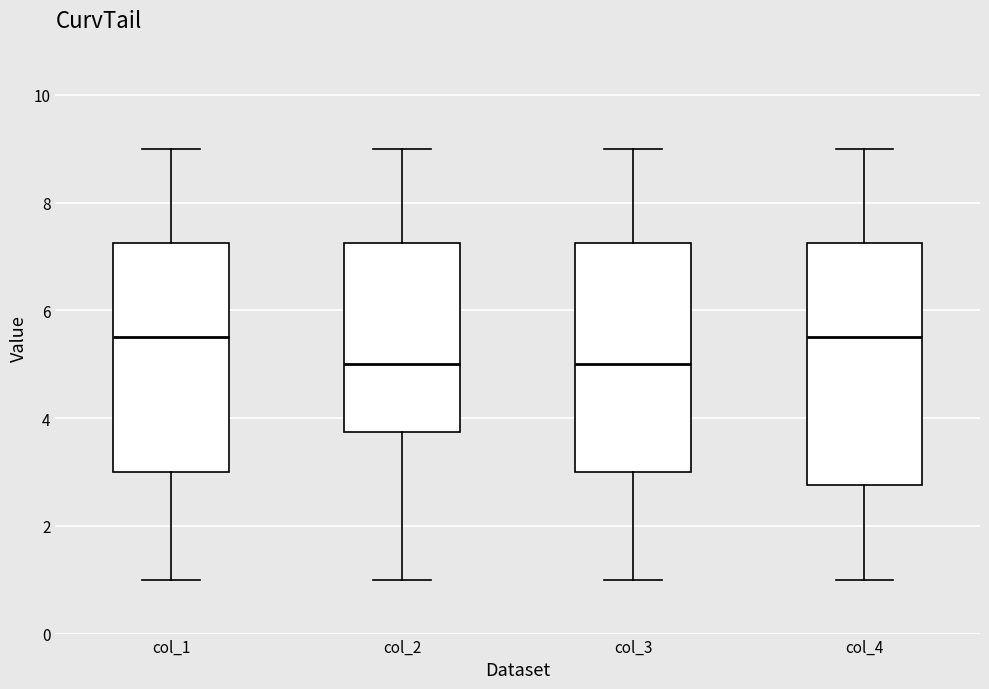

Reading left to right, transcribe this box plot: for each box, give where its median line is, the range the box spans, and where its two whiskers end, as read against the y-axis. The values are not printed on the chart, so give them approximately, as read against the axis.

col_1: median 5.6, box 3.0 to 7.2, whiskers 1.0 to 9.0
col_2: median 5.0, box 3.8 to 7.2, whiskers 1.0 to 9.0
col_3: median 5.0, box 3.0 to 7.2, whiskers 1.0 to 9.0
col_4: median 5.6, box 2.8 to 7.2, whiskers 1.0 to 9.0